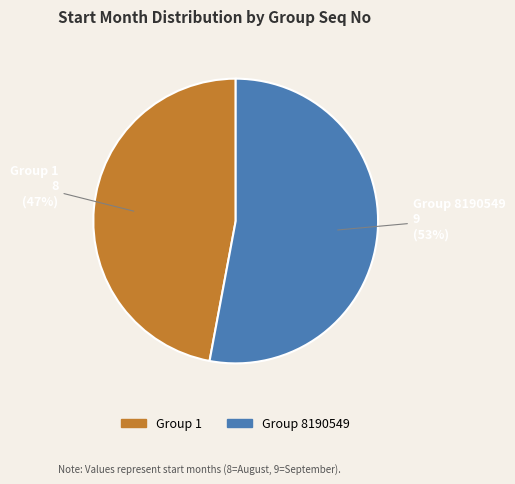

Does any single category account for the majority?

Yes